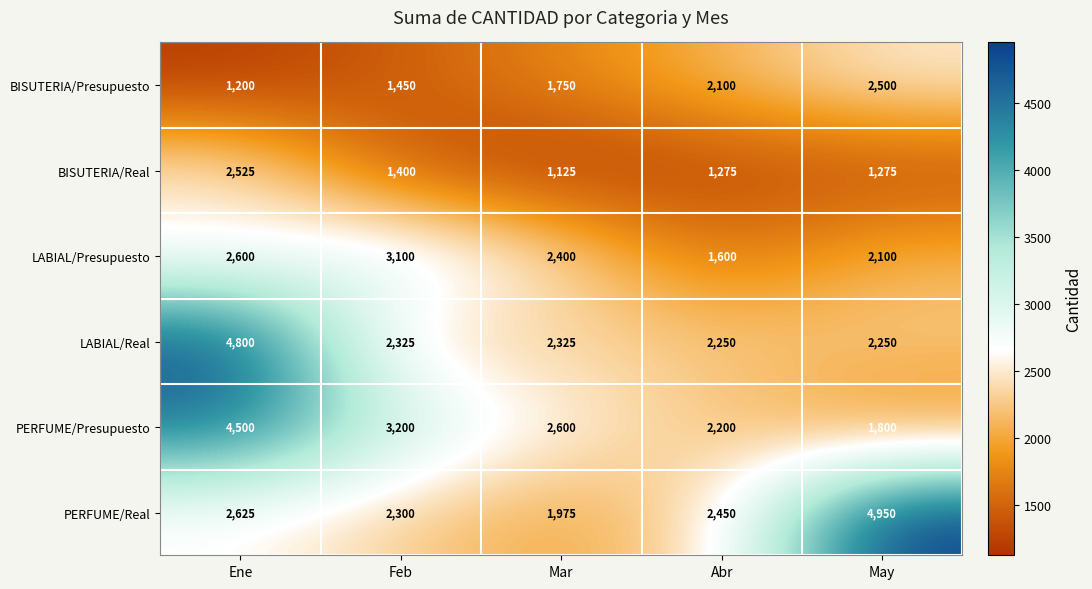

Rank the categories by BISUTERIA/Presupuesto value from lowest to highest.

Ene, Feb, Mar, Abr, May